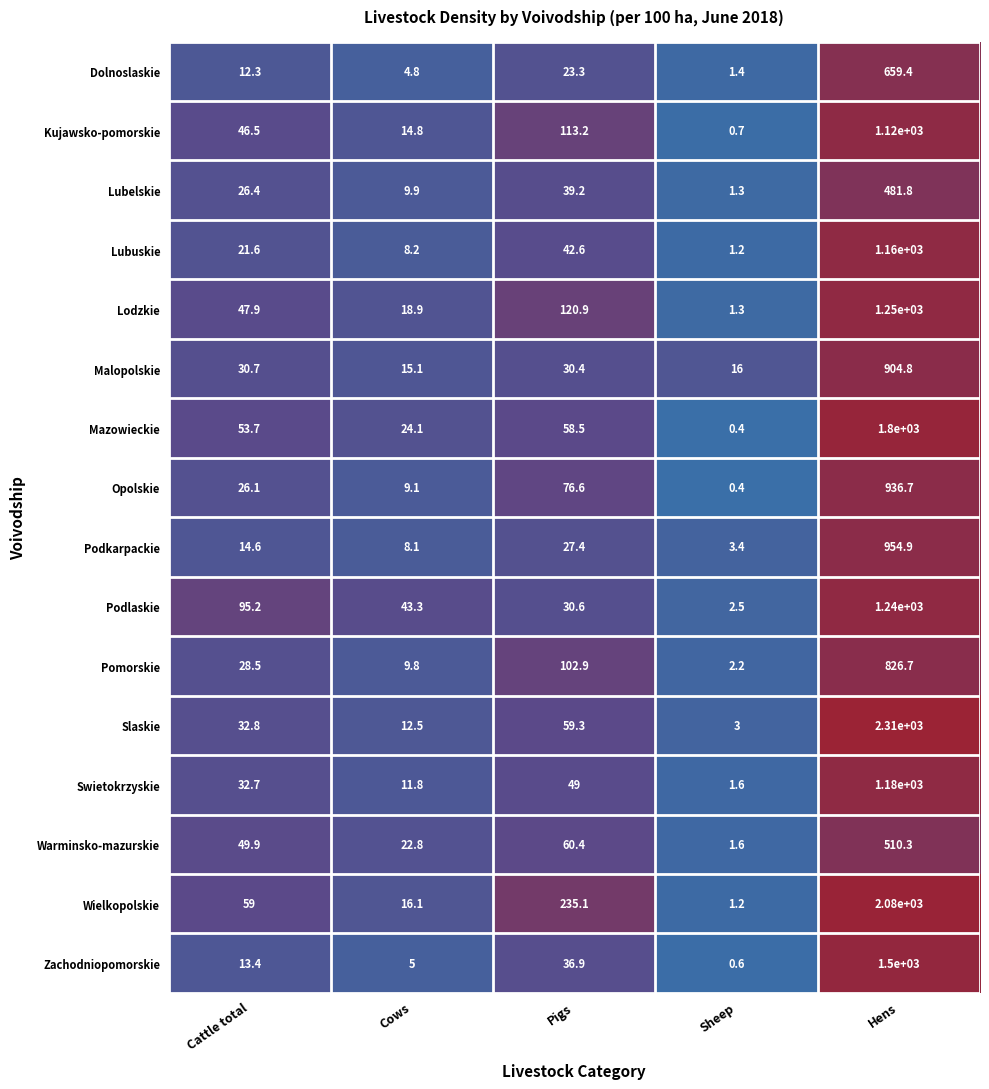

Which label corresponds to the smallest value in the chart?

Sheep